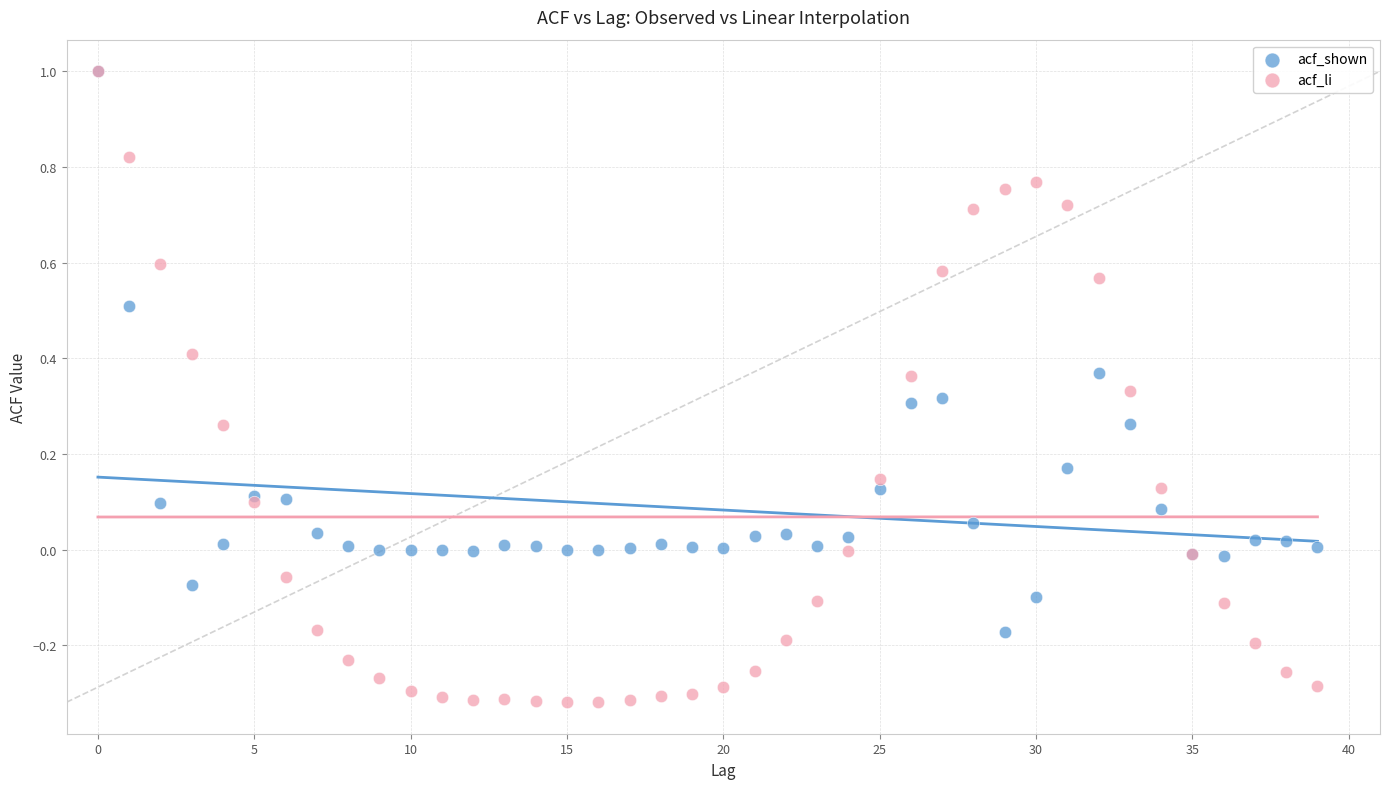

Which series has the largest Y range (max minus min)?

acf_li